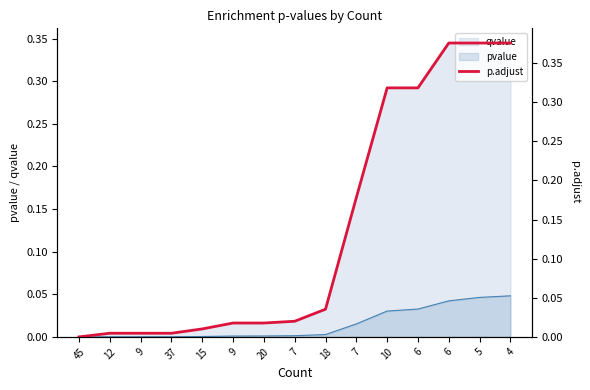

What is the difference between the maximum and minimum values?

0.4